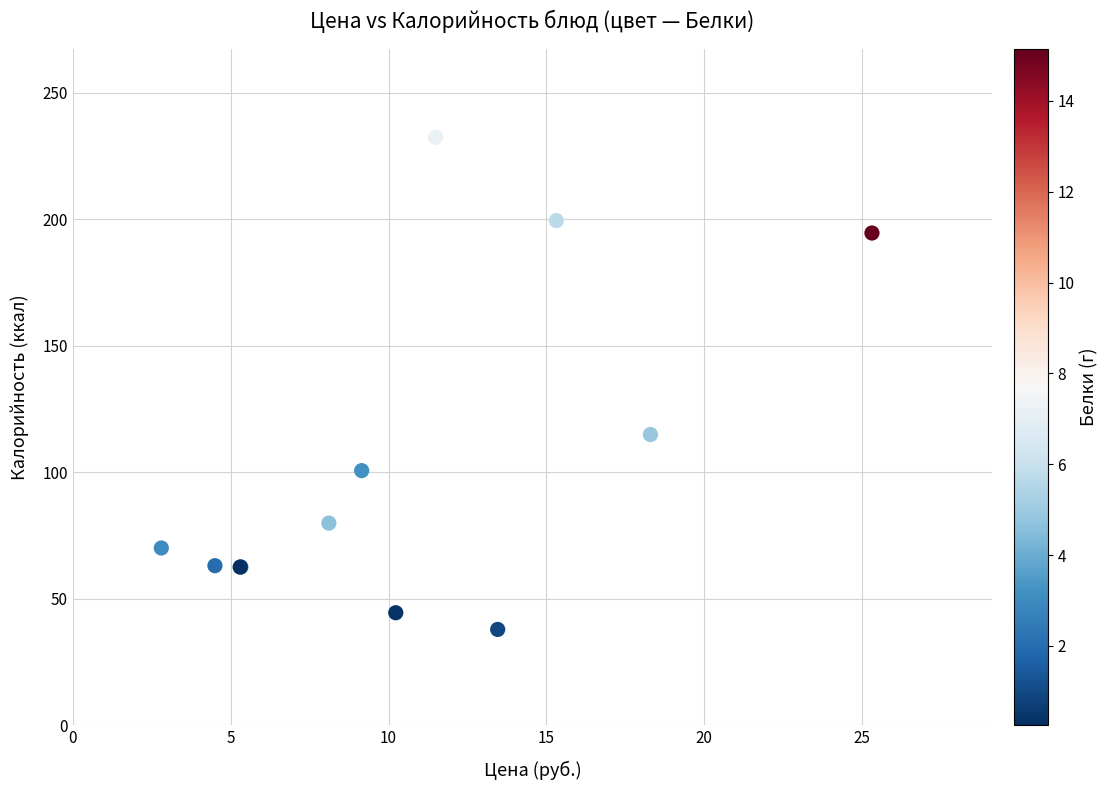

What Y value in the scatter plot is closest to 135?

114.9